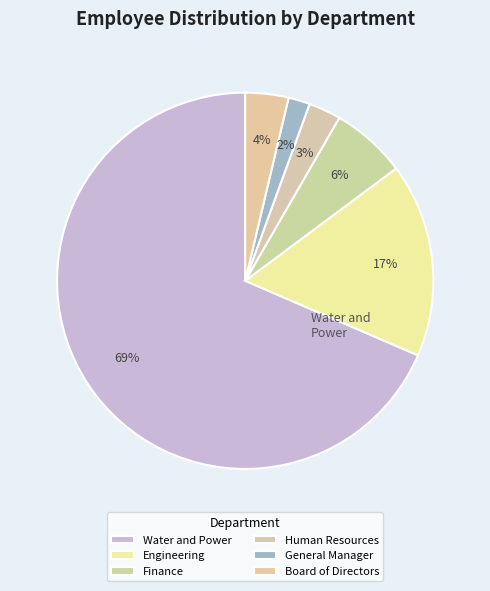

Count the number of slices in the pie.

6